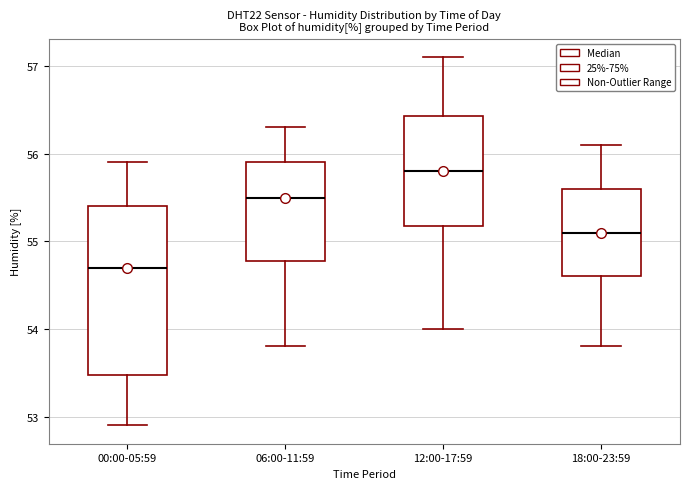

Reading left to right, read every box against the y-axis: the position of its median line, the range the box covers, and the ends of its whiskers. The values are not printed on the chart, so give them approximately, as read against the axis.

00:00-05:59: median 54.7, box 53.5 to 55.4, whiskers 52.9 to 55.9
06:00-11:59: median 55.5, box 54.8 to 55.9, whiskers 53.8 to 56.3
12:00-17:59: median 55.8, box 55.2 to 56.4, whiskers 54.0 to 57.1
18:00-23:59: median 55.1, box 54.6 to 55.6, whiskers 53.8 to 56.1